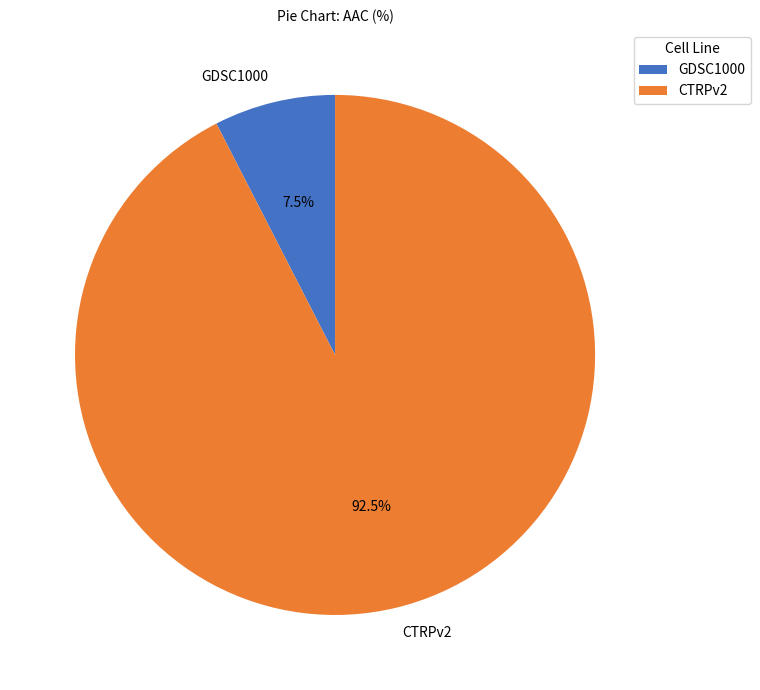

How many segments does this pie chart have?

2